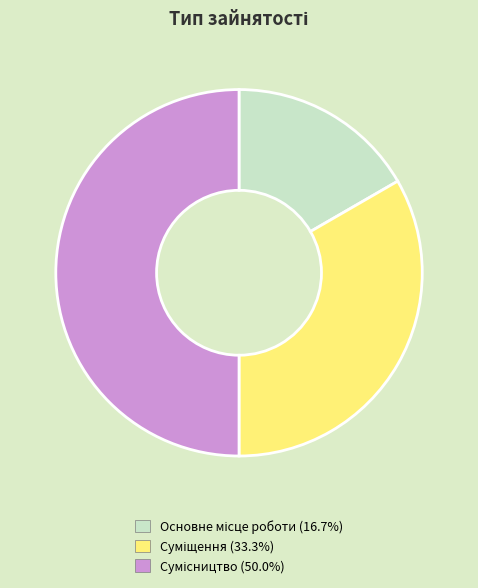

How much of the chart is everything except Сумісництво?

50.0%